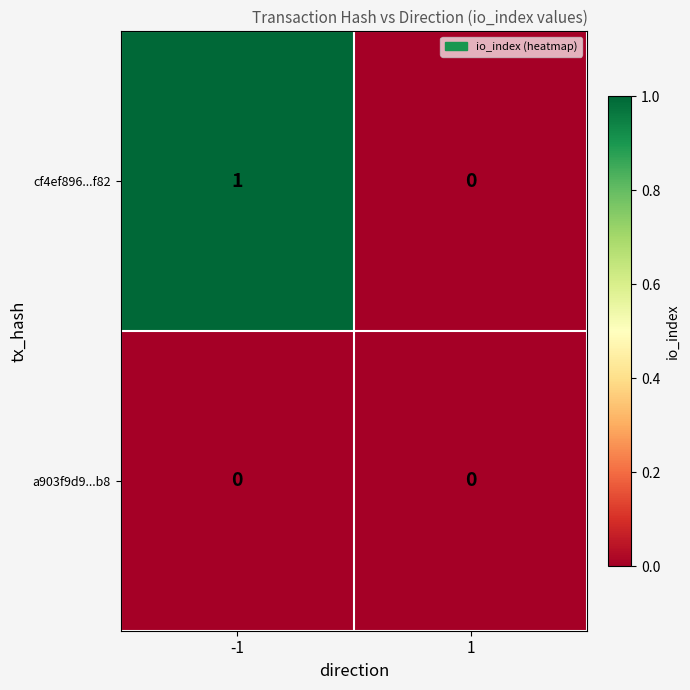

Which series has the largest range (max minus min)?

cf4ef896...f82